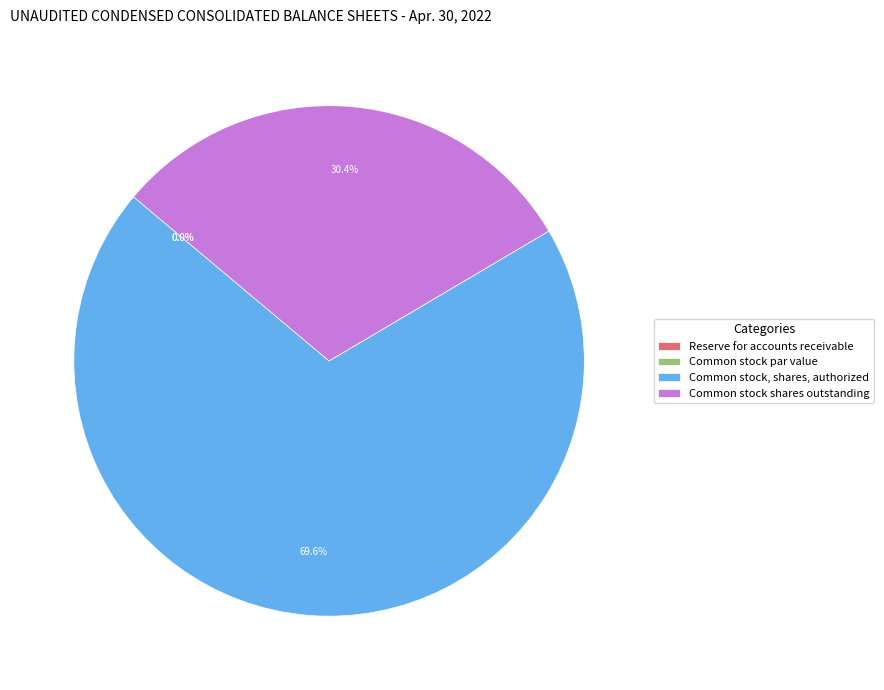

Is Common stock, shares, authorized the majority of the pie?

Yes